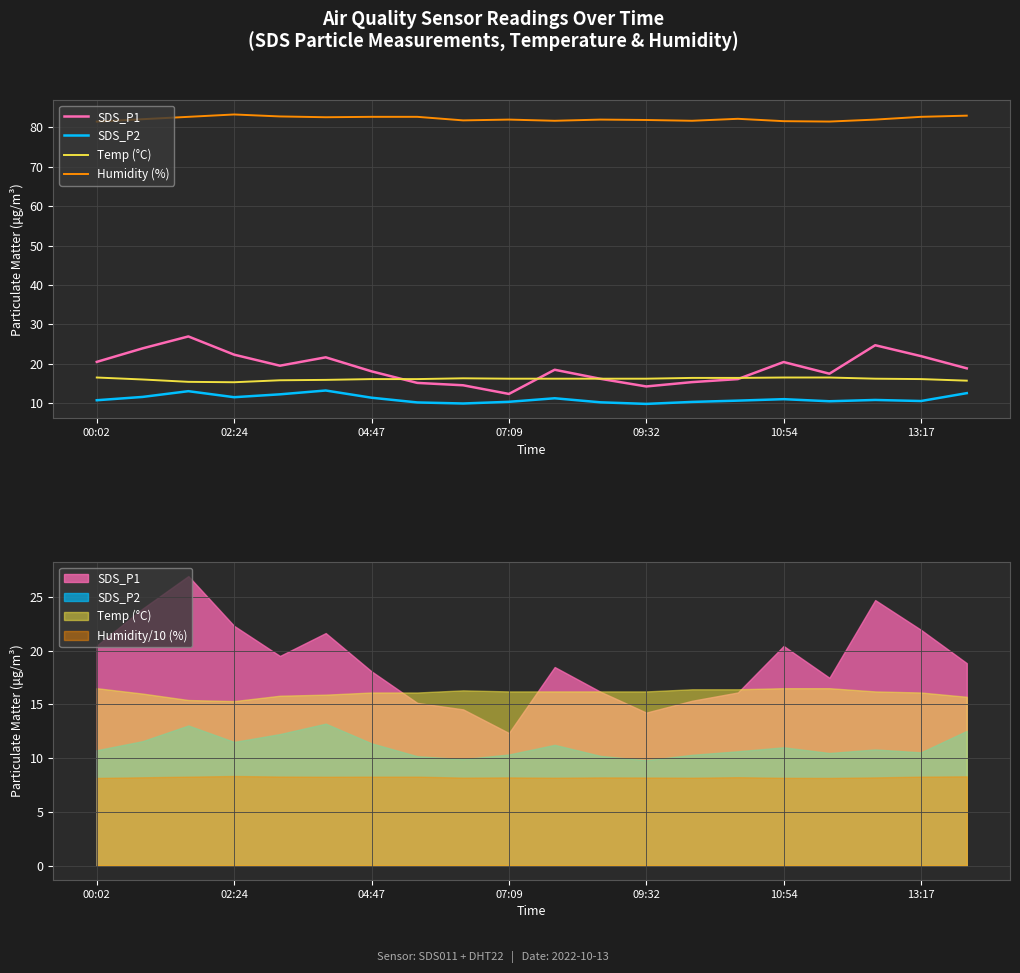

After their last crossing, which series has the higher values: Temp (°C) or SDS_P1?

SDS_P1